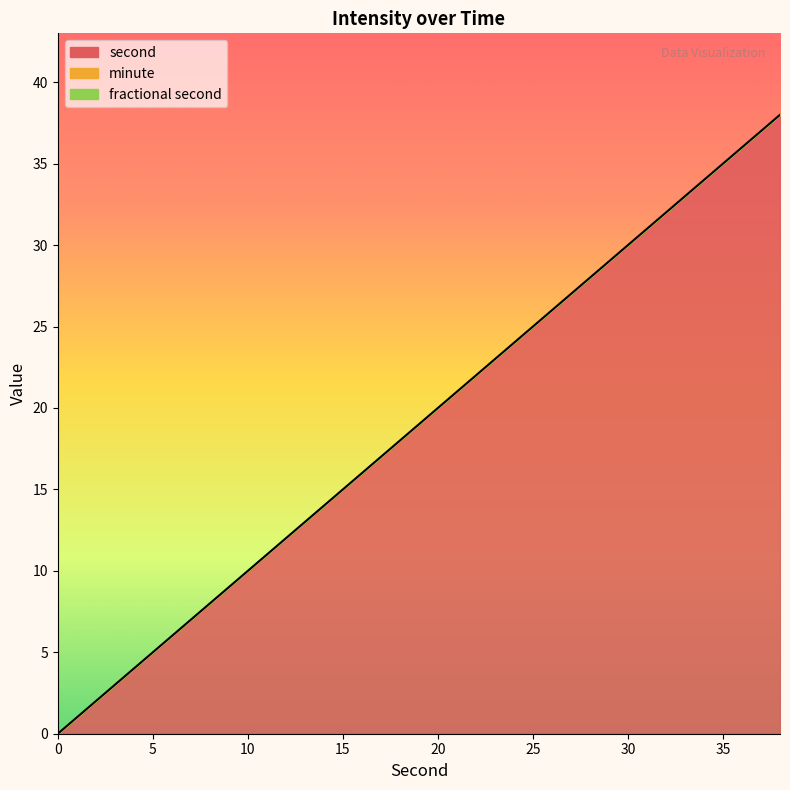

What is the total value across all series at 2?

2